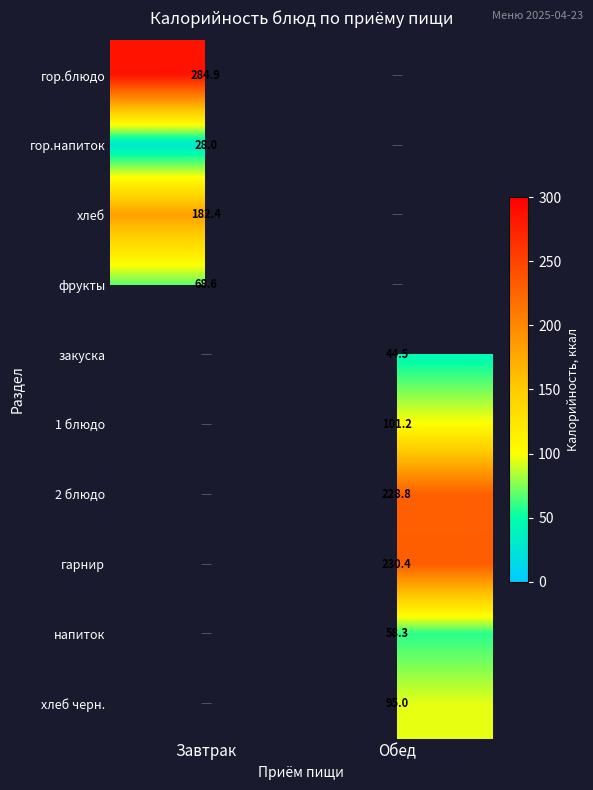

Which series has the widest spread of values?

гор.блюдо